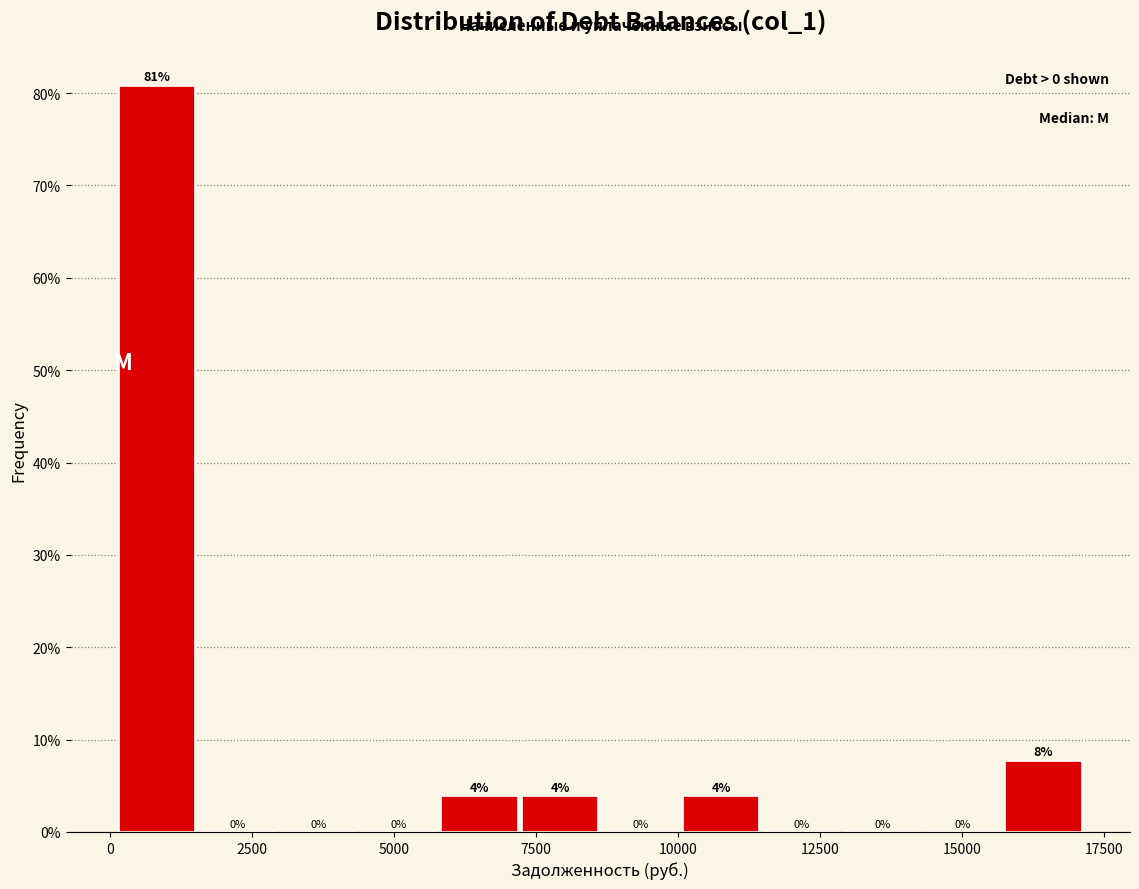

Around what value on the x-axis is the tallest bar? Give the approximate position of its centre, as read against the axis.

1000